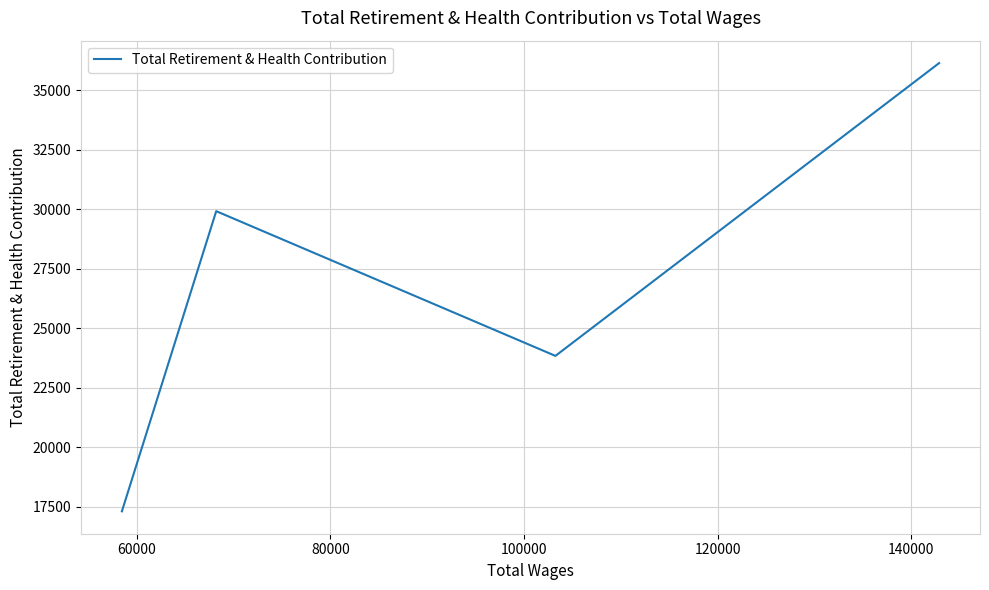

What is the sum of all values?

107206